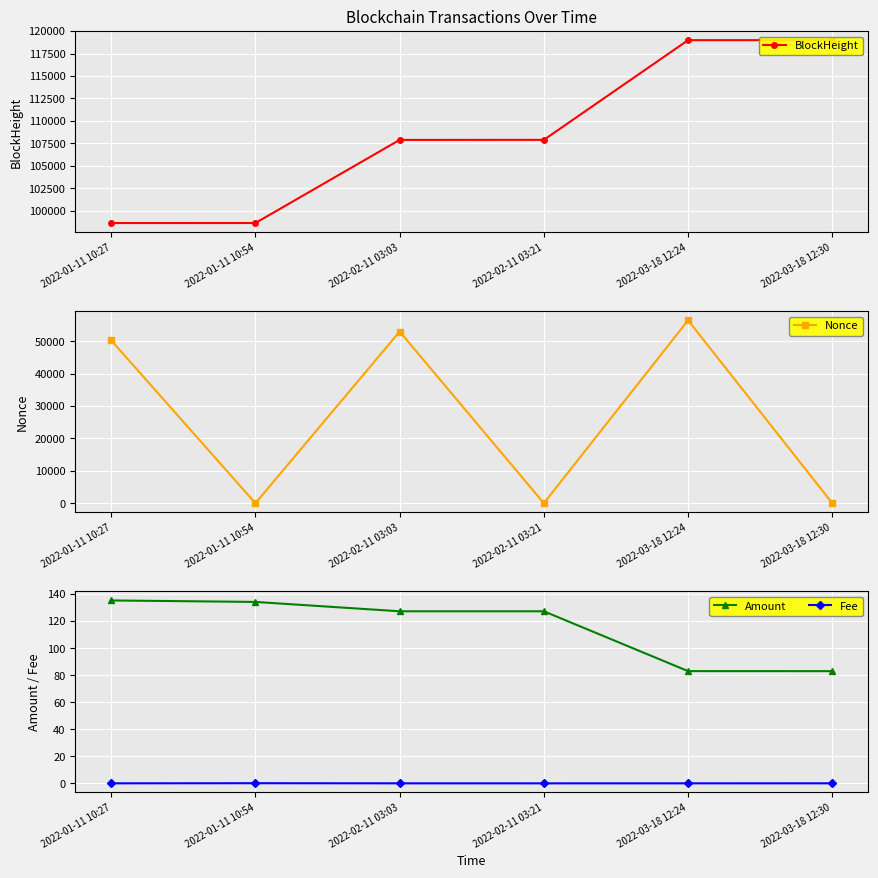

The BlockHeight series shows 66970.9 at 2022-02-11 03:21. True or false?

False